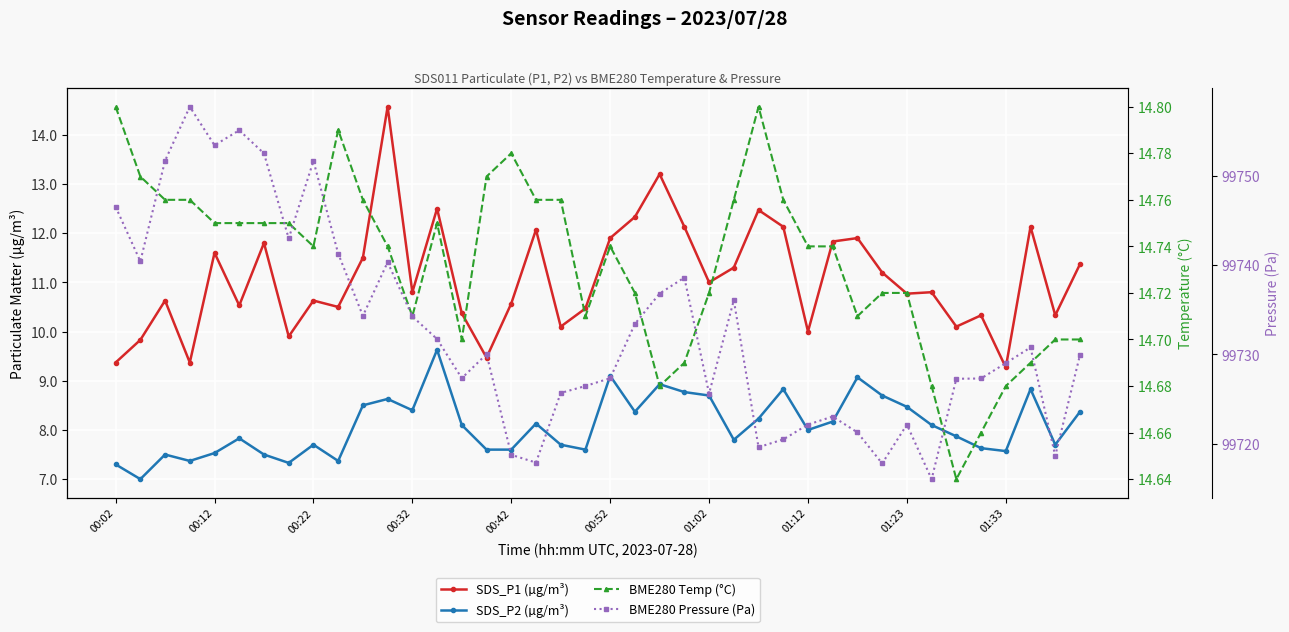

In SDS_P2 (µg/m³), how many points are higher than both neighbors (excluding endpoints)?

11